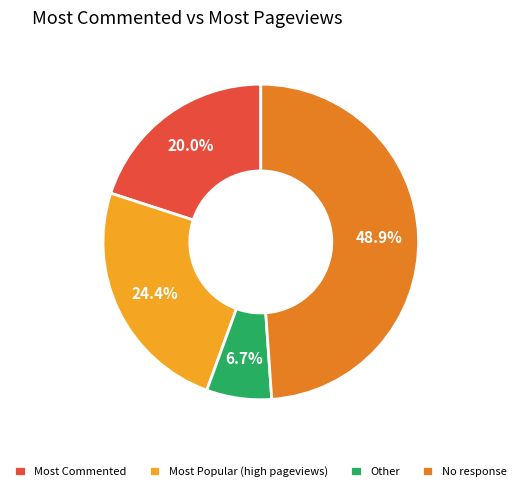

Which slice is the largest?

No response